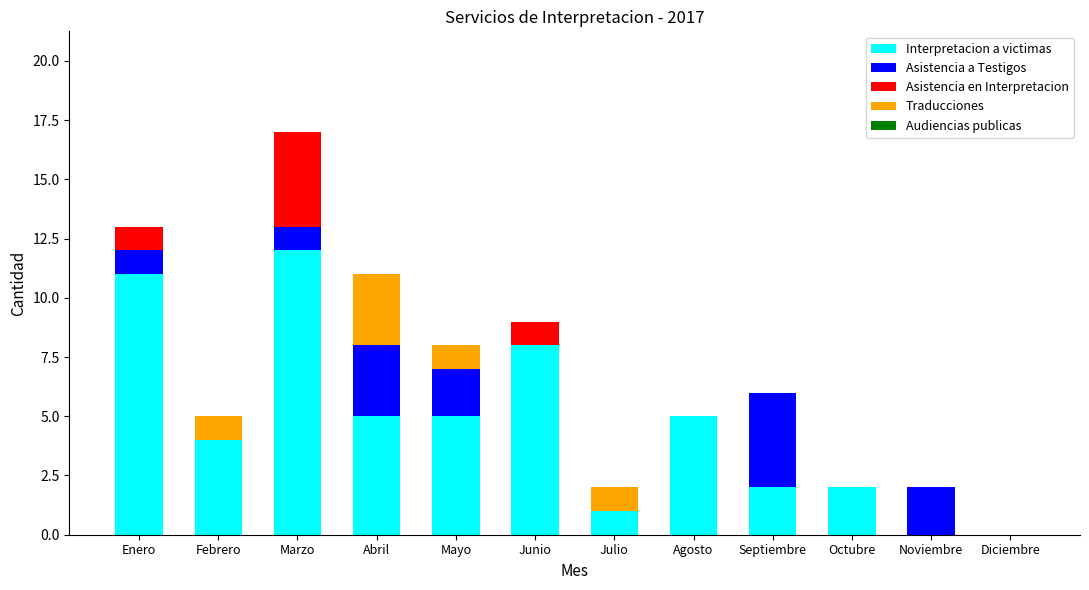

Are the bars horizontal?

No